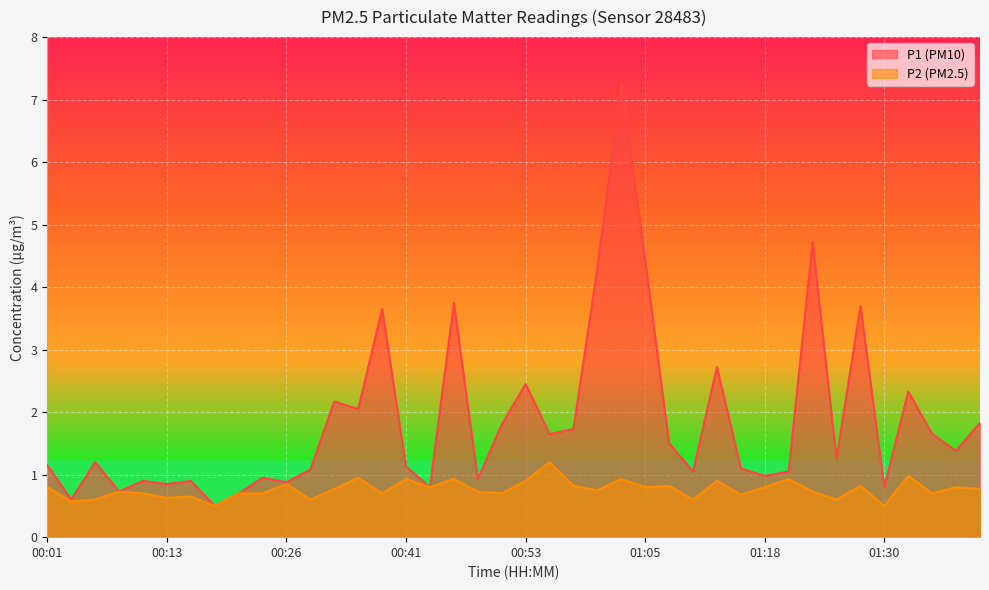

What position from the right is 00:28?

29